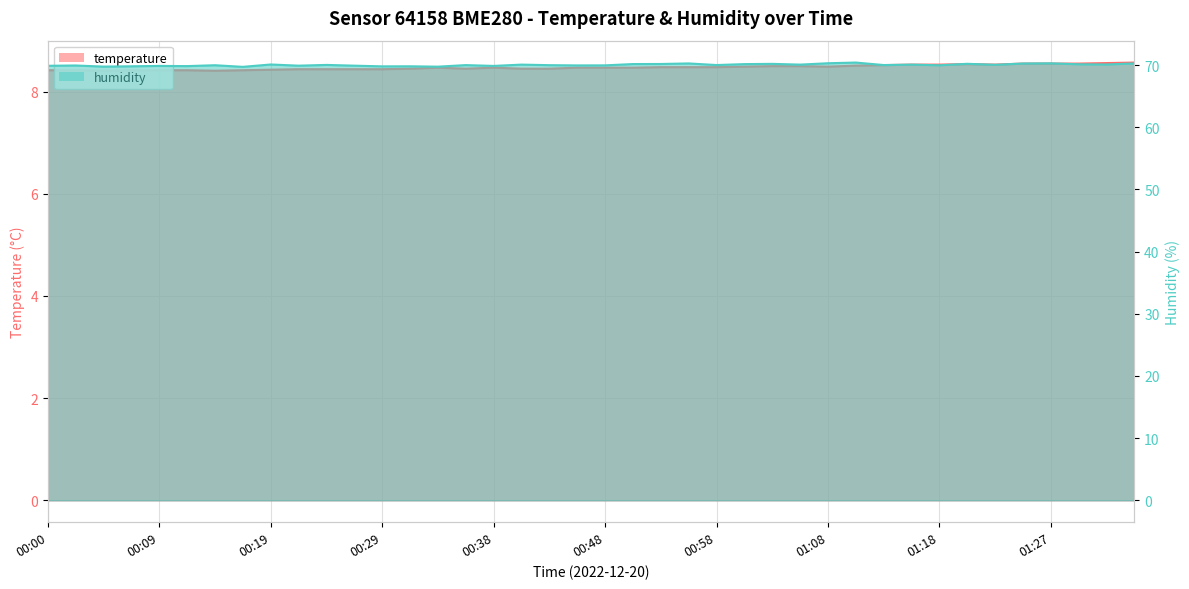

True or false: temperature and humidity intersect in this chart.

False